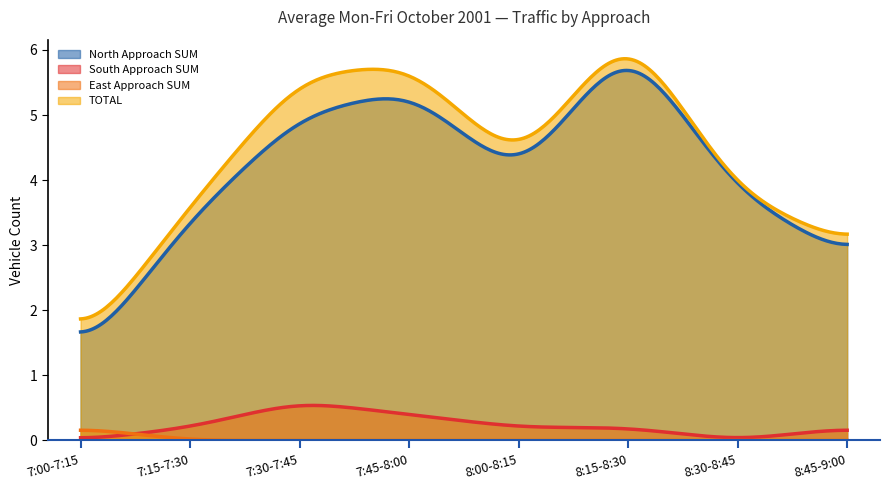

True or false: TOTAL and East Approach SUM cross at least once.

False